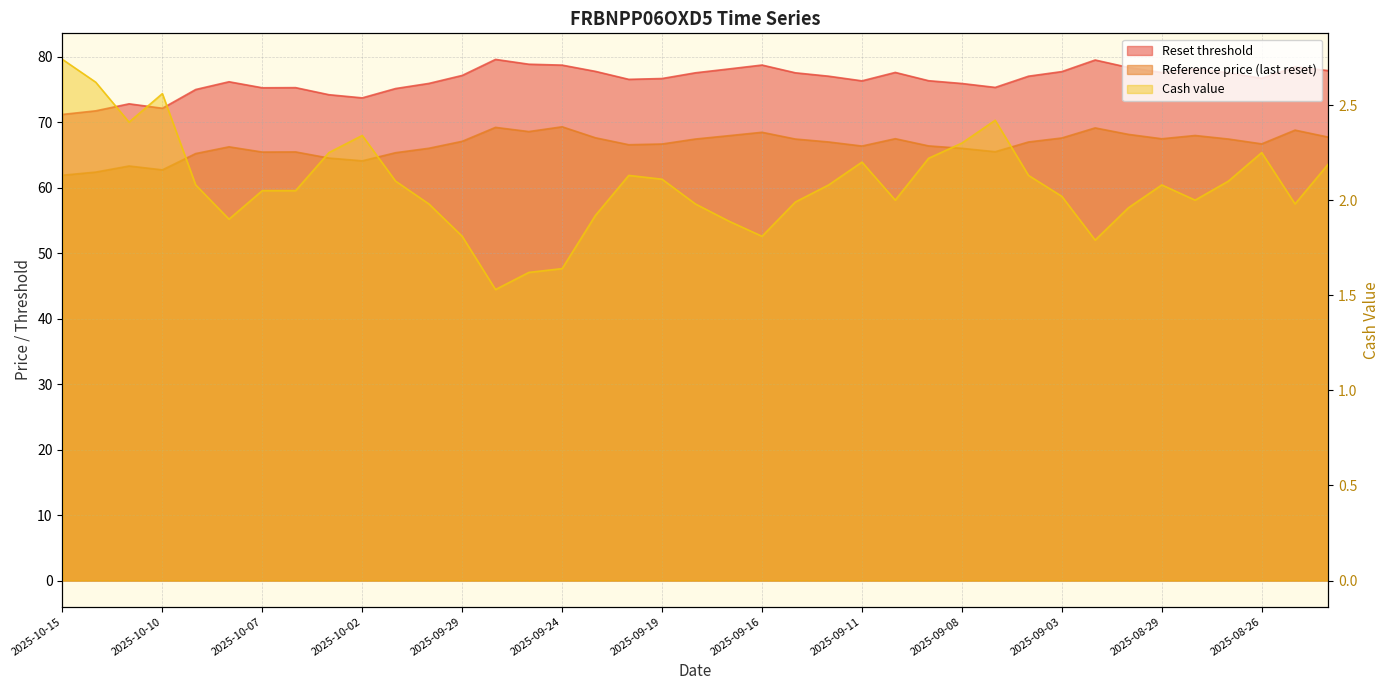

What is the label of the 17th point from the left?

2025-09-23